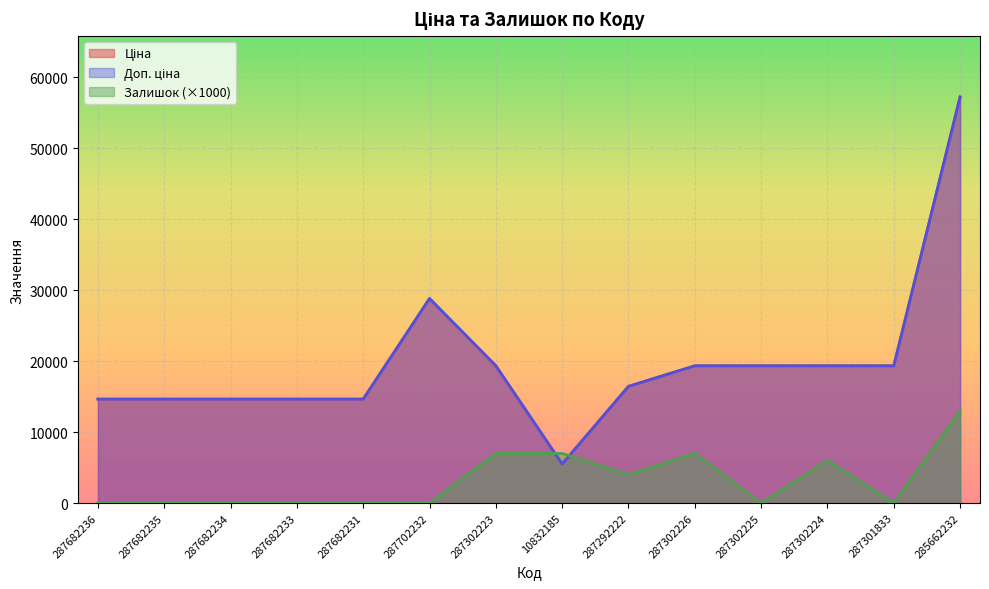

How many lines are shown in the chart?

3